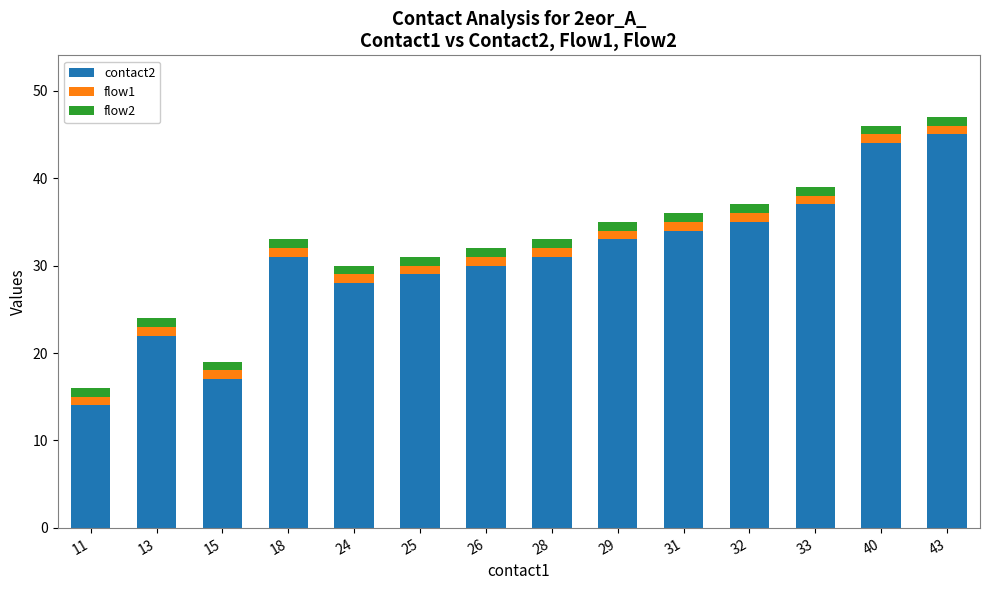

What are all the series names shown in the legend?

contact2, flow1, flow2